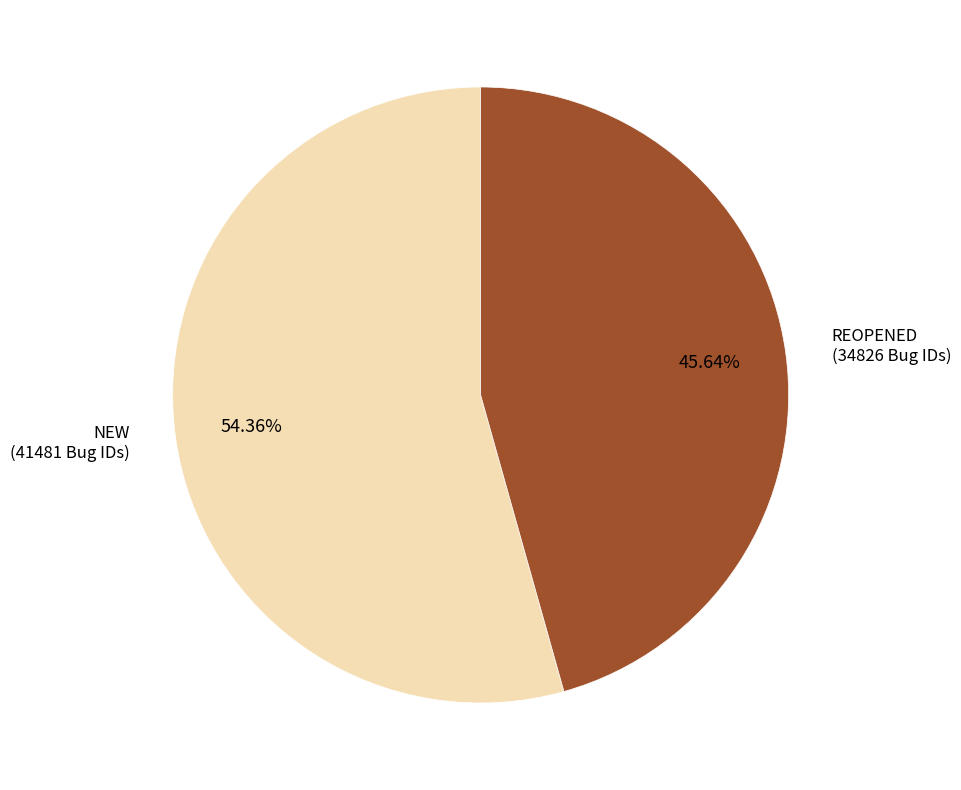

Is there any slice that represents more than half of the pie?

Yes